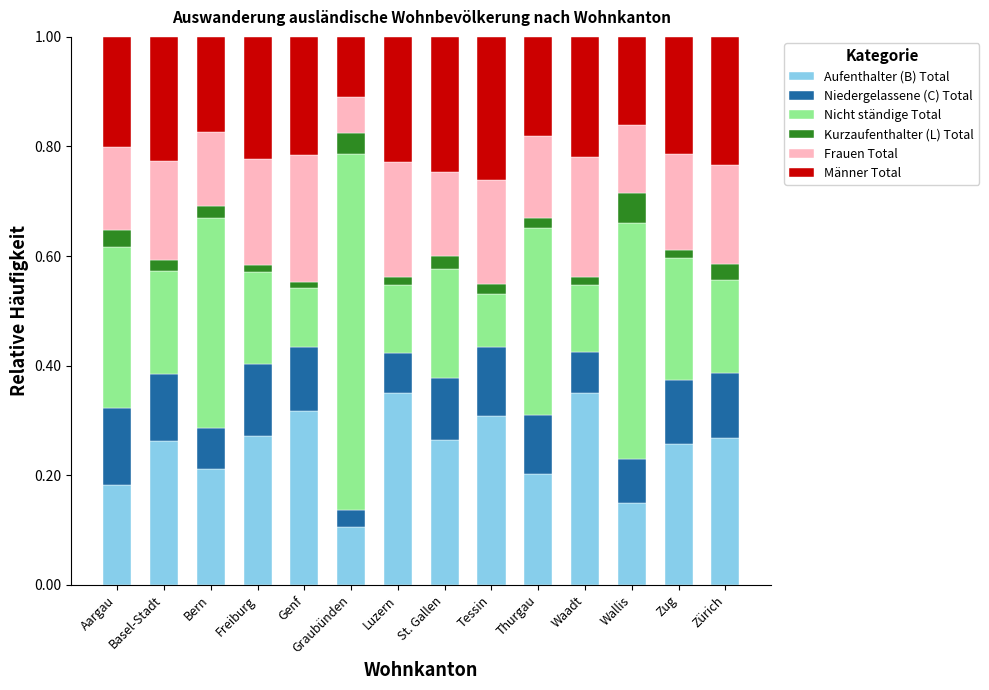

At which label does Aufenthalter (B) Total reach its minimum?

Graubünden